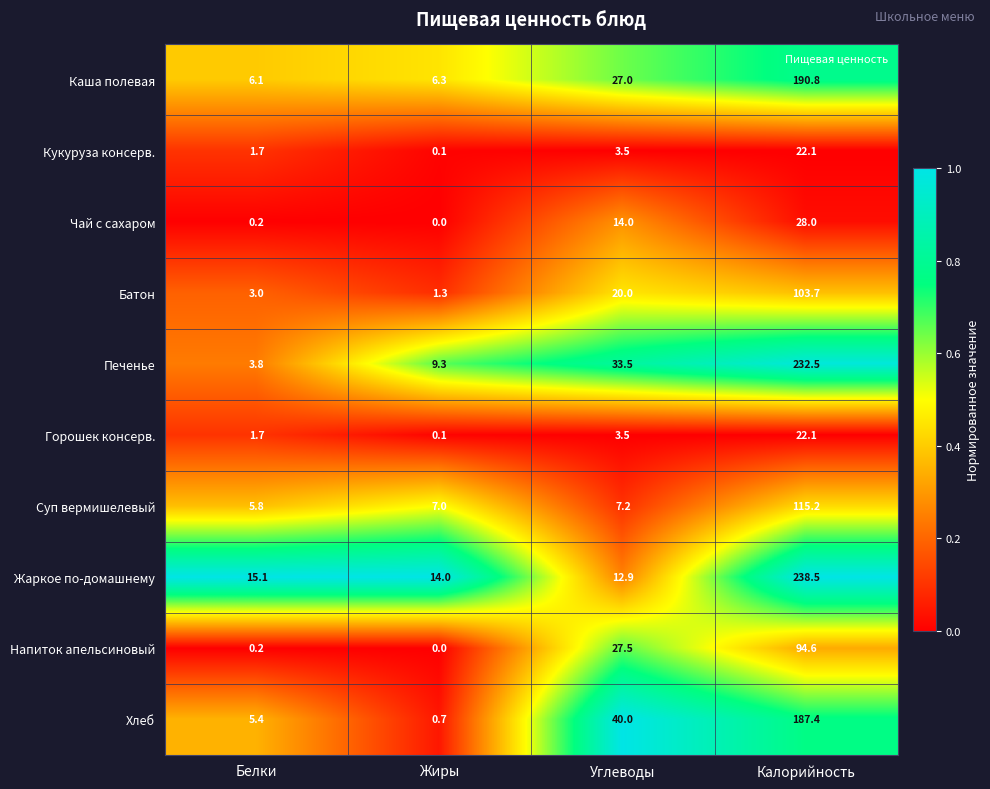

Is it true that Горошек консерв. equals 37.4 at Калорийность?

False